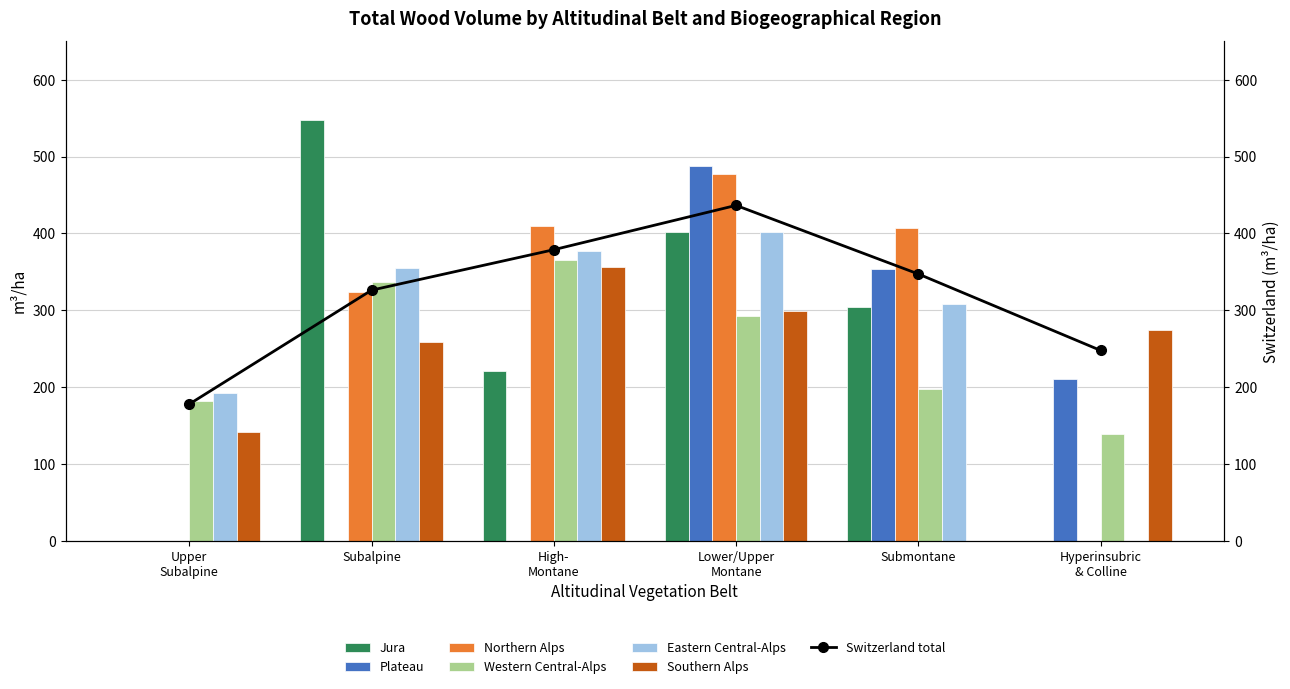

What is the sum of all Northern Alps values?

1616.7